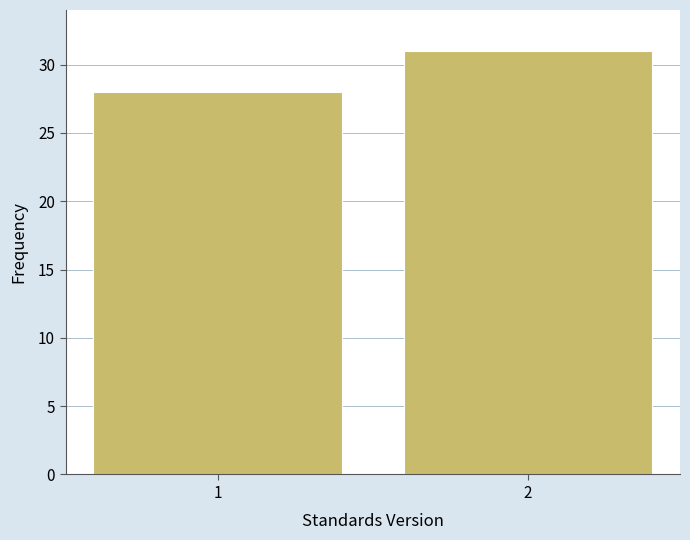

Reading left to right, list all the values displayed in this chart.

28	31